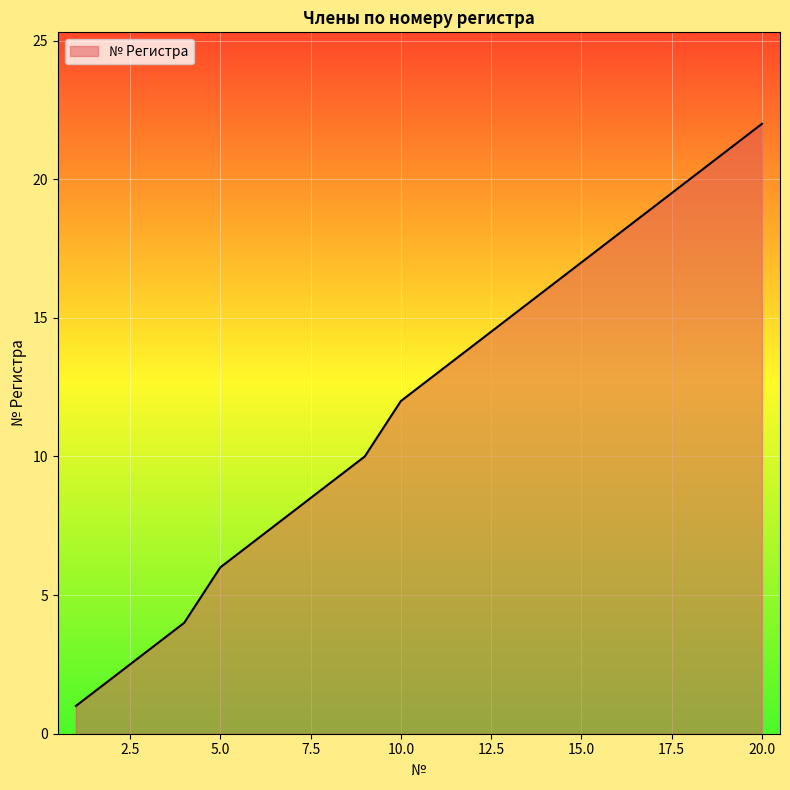

What is the difference between the maximum and minimum values?

21